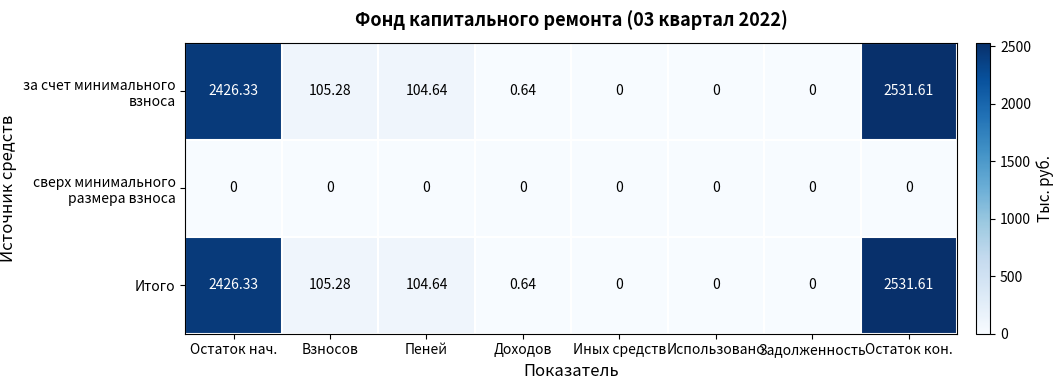

At which category does the chart reach its peak across all series?

Остаток кон.